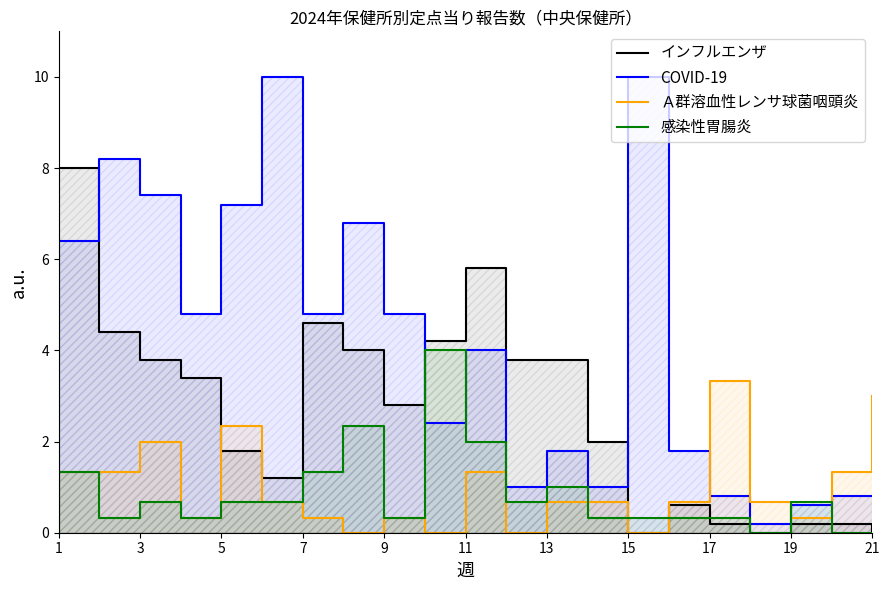

What are all the series names shown in the legend?

インフルエンザ, COVID-19, Ａ群溶血性レンサ球菌咽頭炎, 感染性胃腸炎